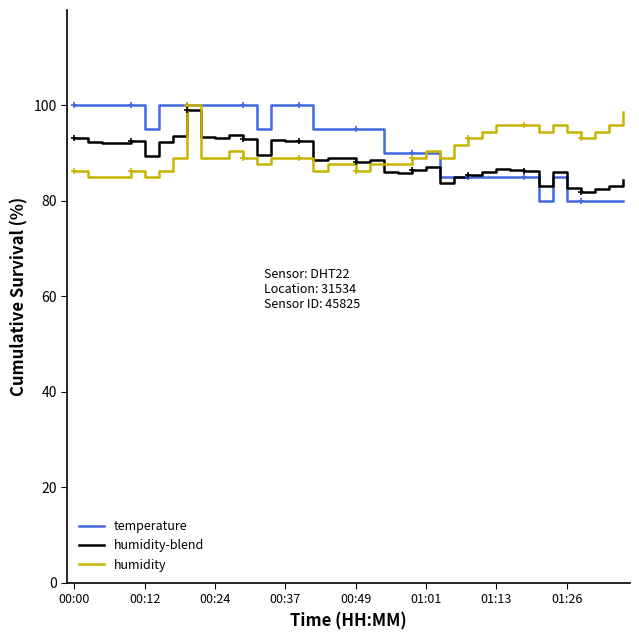

What is the smallest value displayed?

80.0